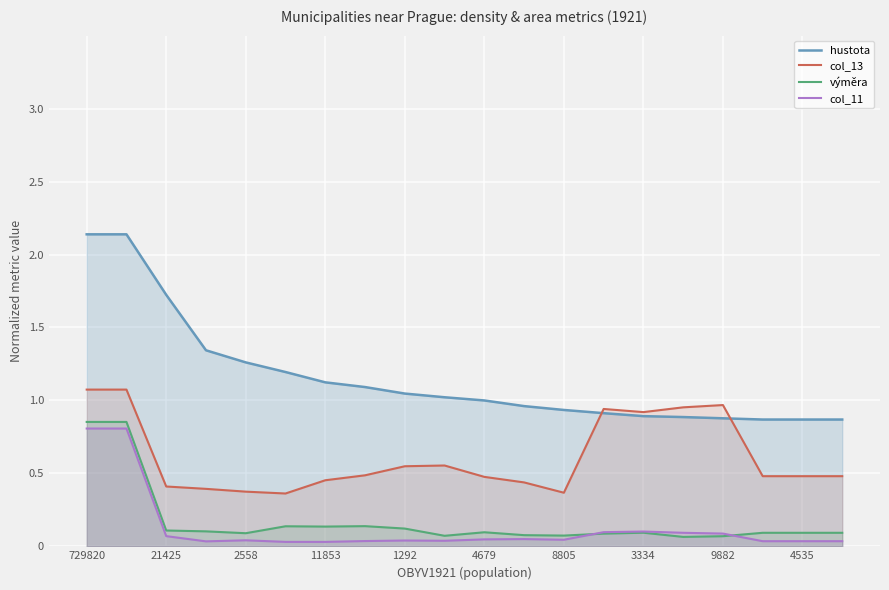

True or false: hustota and col_13 intersect in this chart.

True